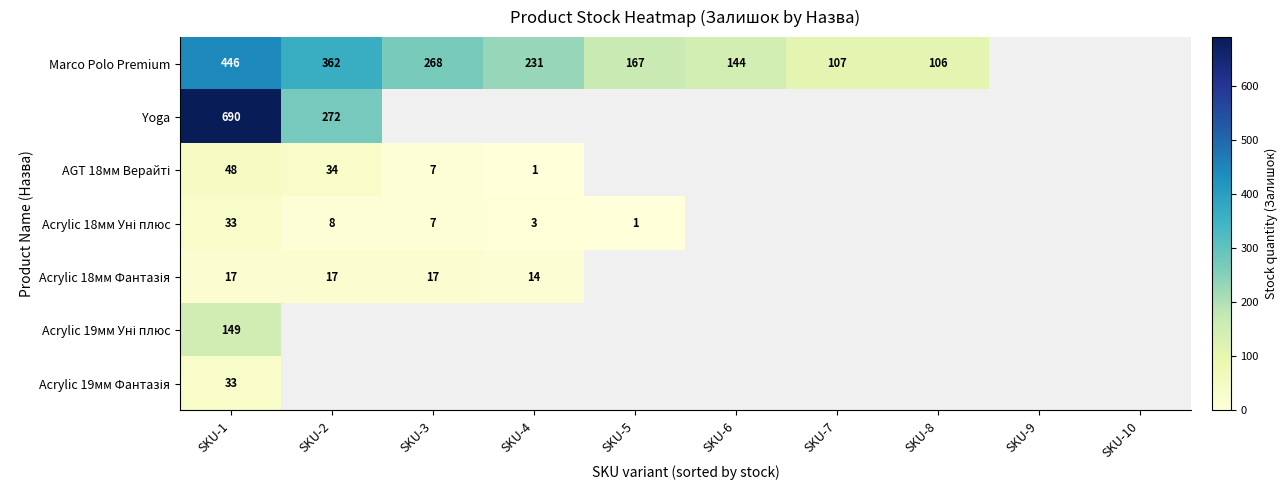

Rank the categories by Marco Polo Premium value from lowest to highest.

SKU-8, SKU-9, SKU-10, SKU-7, SKU-6, SKU-5, SKU-4, SKU-3, SKU-2, SKU-1